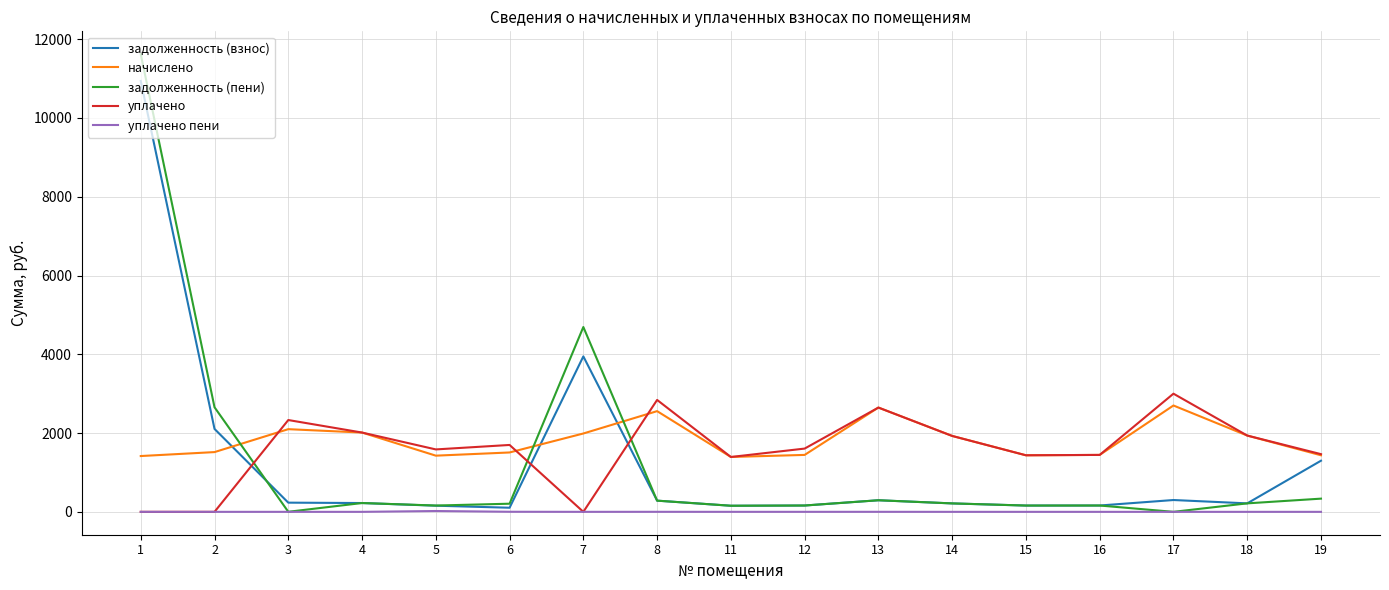

Between which two adjacent categories do задолженность (взнос) and уплачено first intersect?

2 and 3